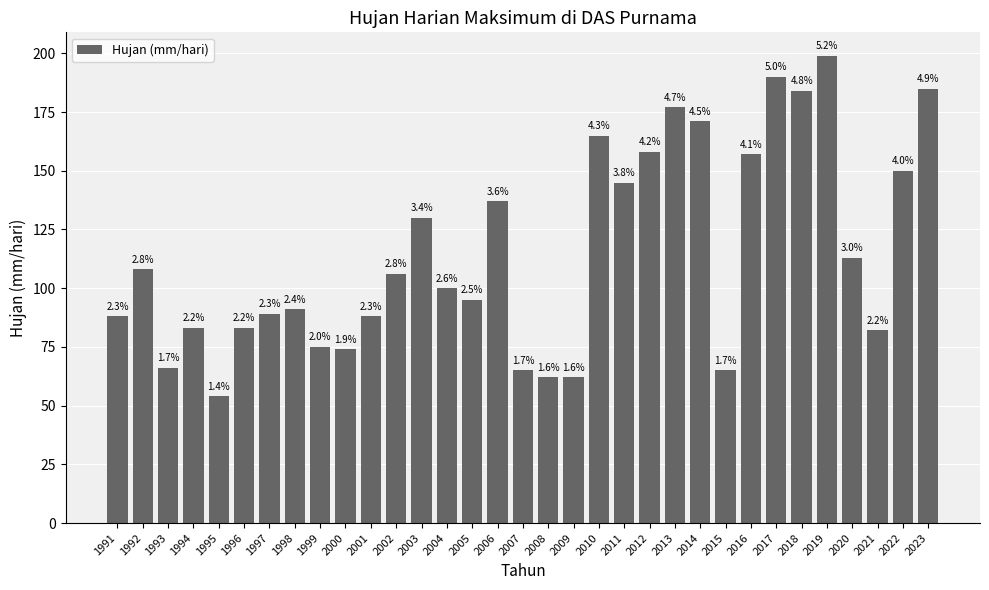

Are the bars grouped side by side (vs. stacked)?

No